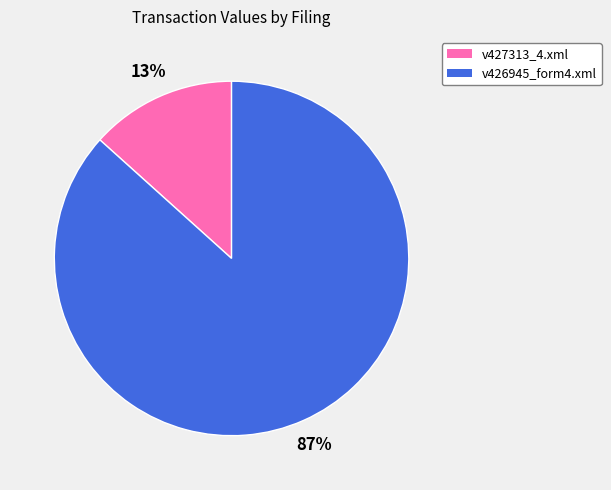

Which category has the smallest portion of the pie?

v427313_4.xml